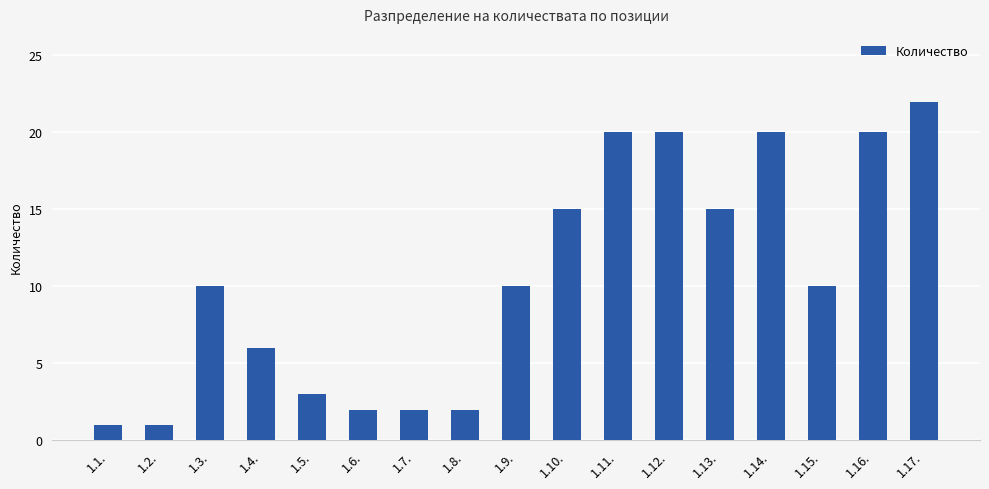

What is the ratio of the value at 1.12. to the value at 1.9.?

2.0